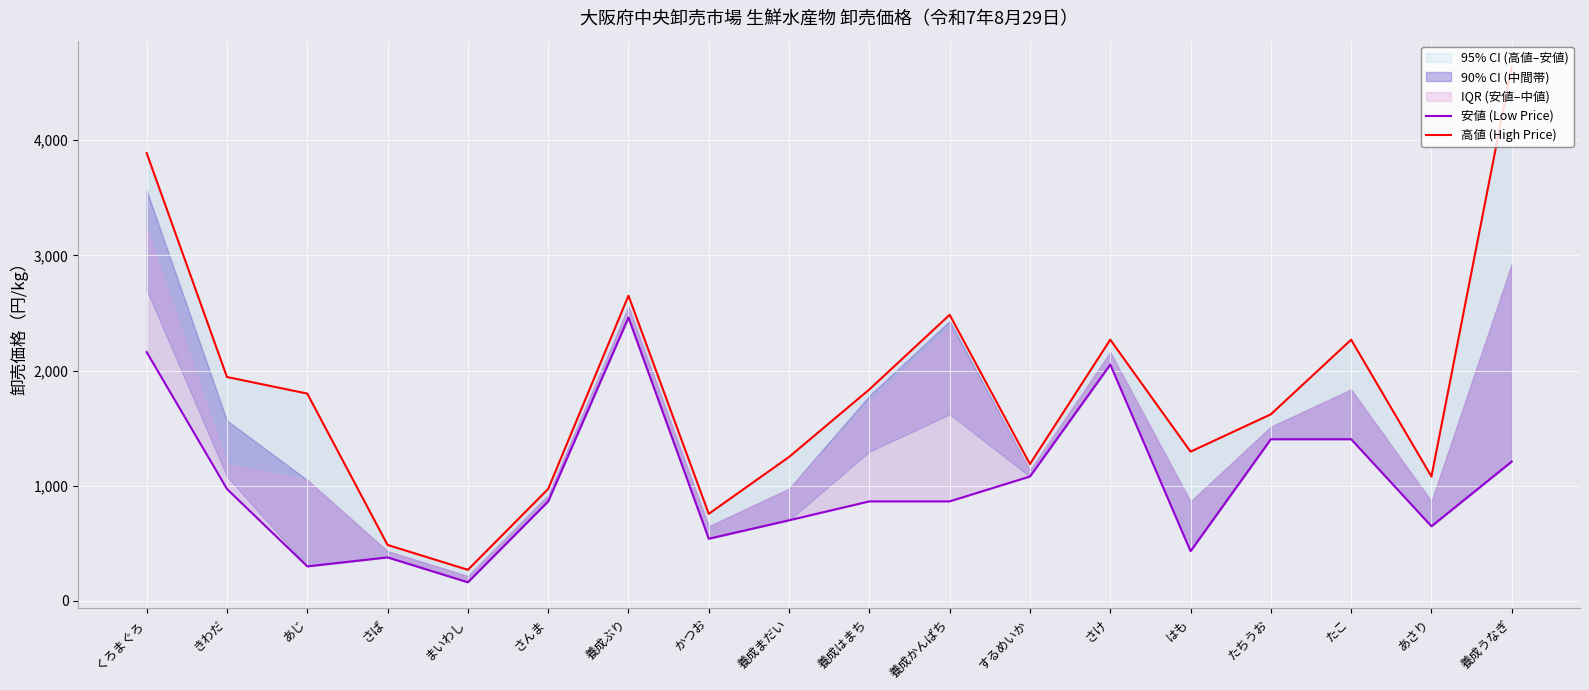

Which series has the largest range (max minus min)?

高値 (High Price)